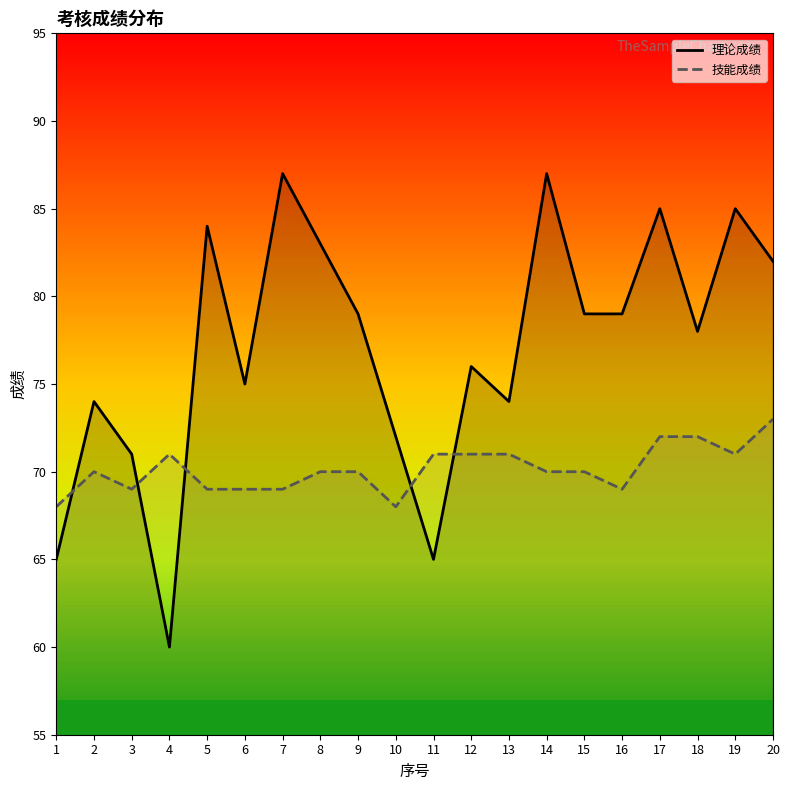

Which series changed the most between 2 and 12?

理论成绩